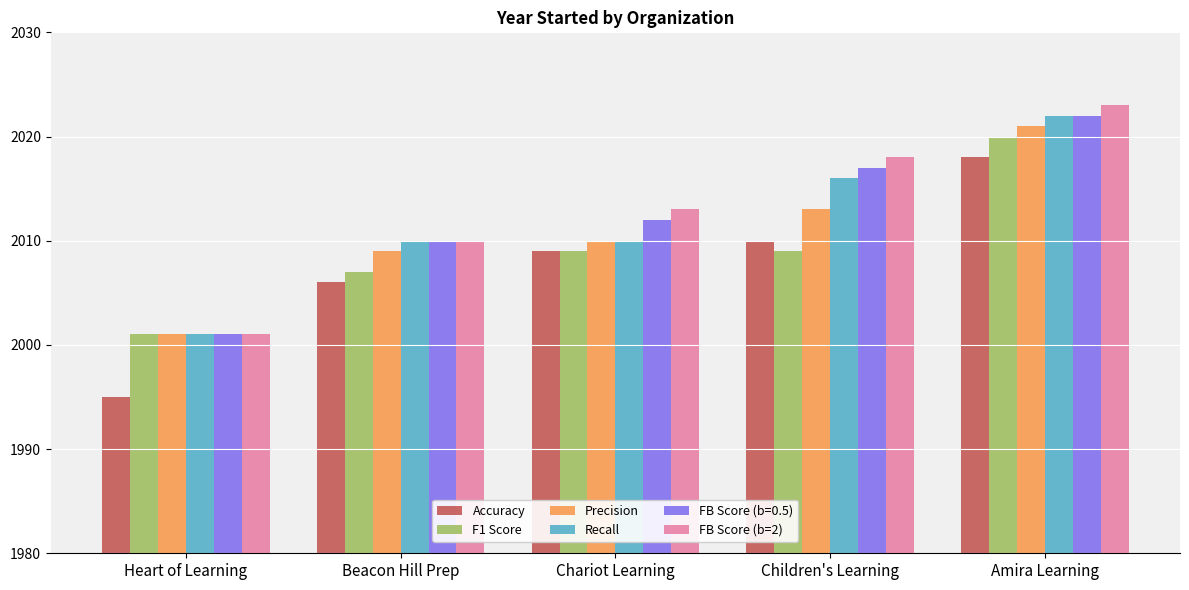

What is the label of the 5th bar from the right?

Heart of Learning